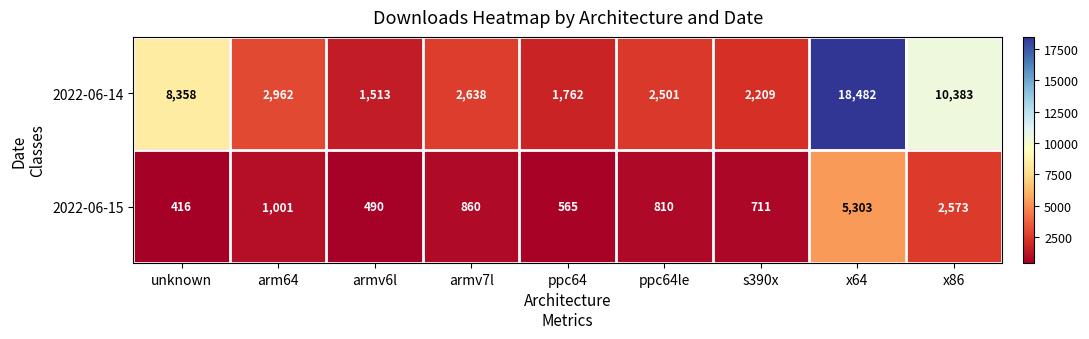

Reading left to right, transcribe all the data shown in this chart.

2022-06-14: 8358	2962	1513	2638	1762	2501	2209	18482	10383
2022-06-15: 416	1001	490	860	565	810	711	5303	2573